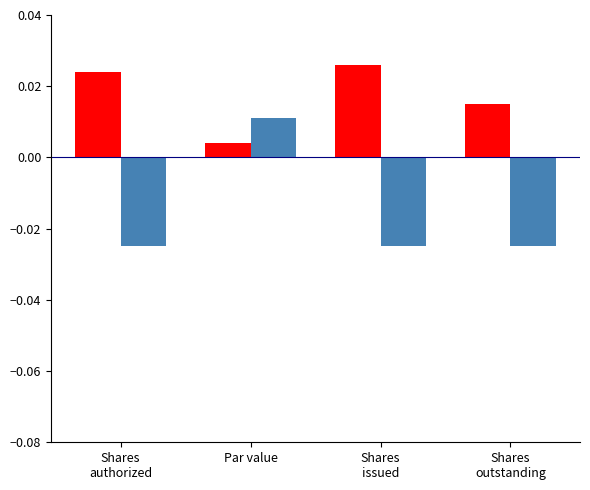

How many distinct data groups are displayed?

2